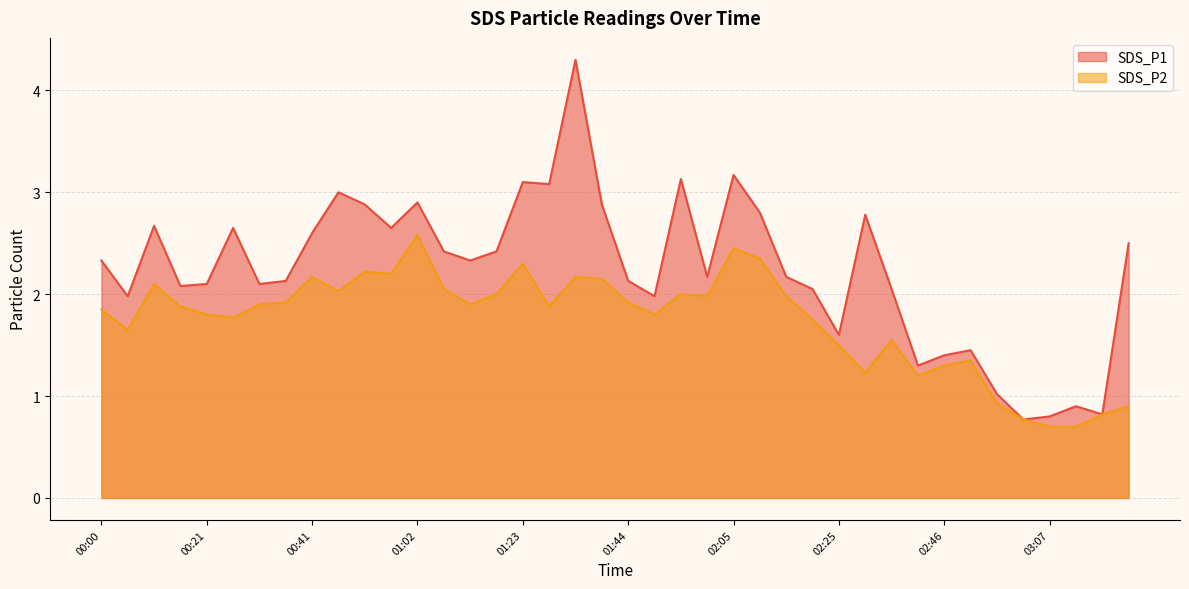

How many lines are shown in the chart?

2